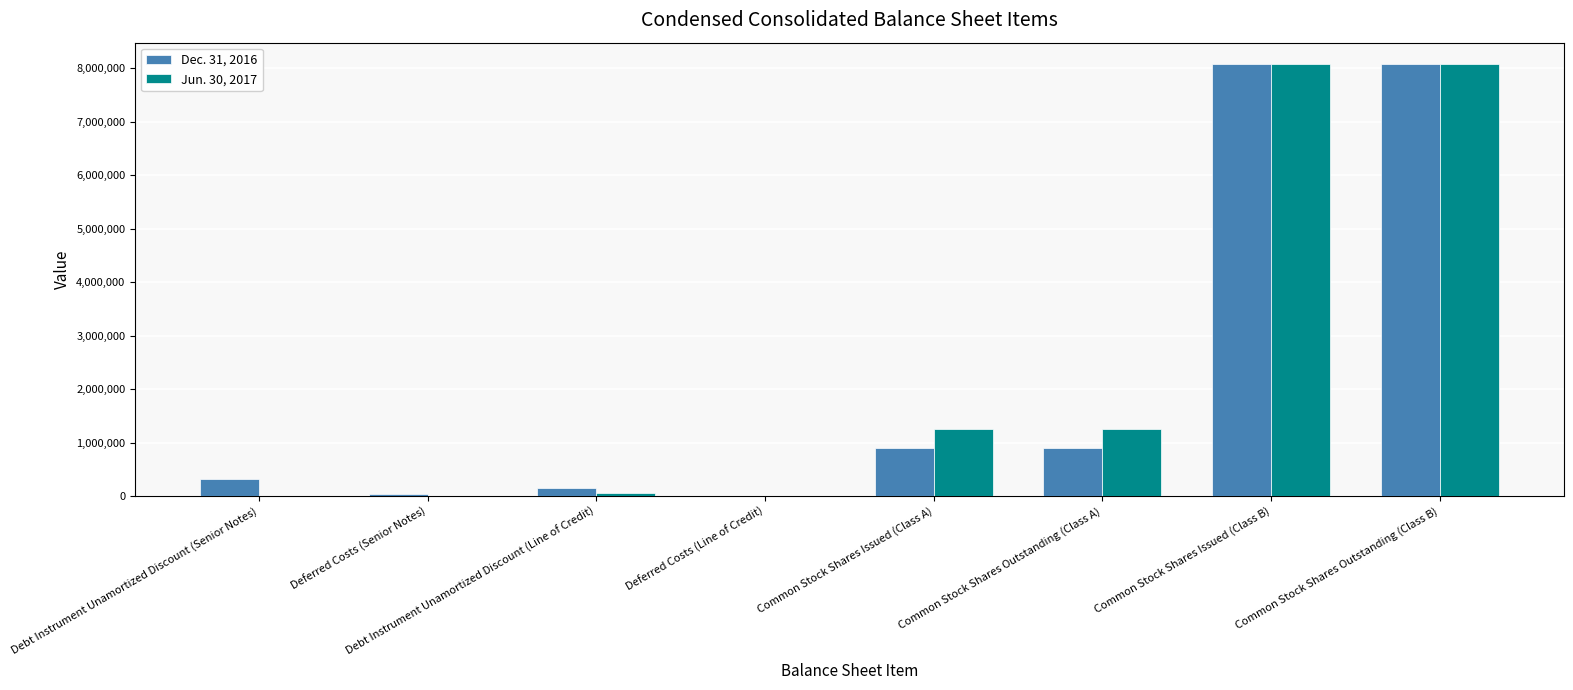

What are all the series names shown in the legend?

Dec. 31, 2016, Jun. 30, 2017